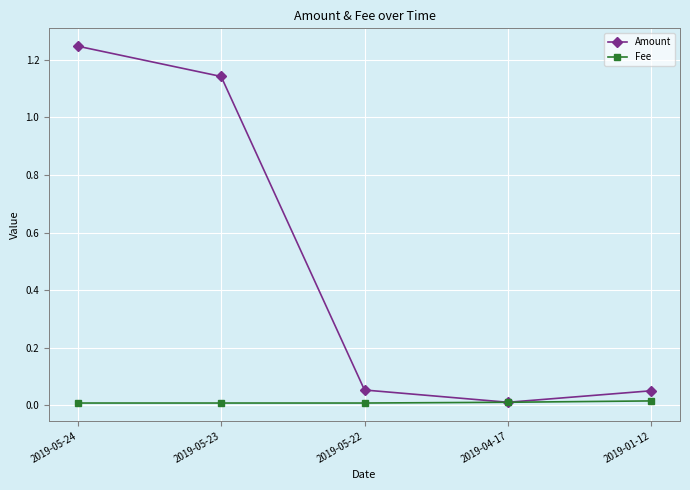

Does the chart display data point markers on the line(s)?

Yes